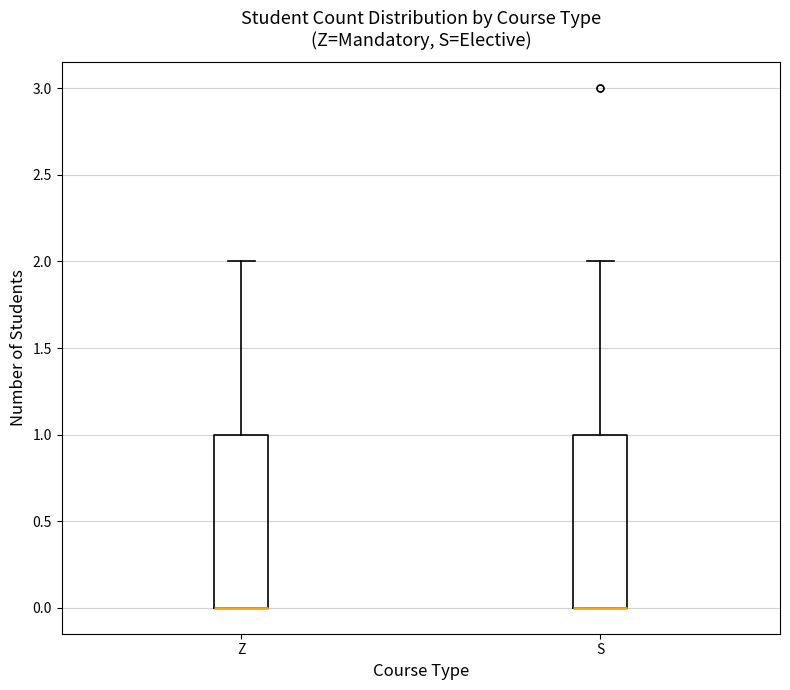

Reading left to right, transcribe this box plot: for each box, give where its median line is, the range the box spans, and where its two whiskers end, as read against the y-axis. The values are not printed on the chart, so give them approximately, as read against the axis.

Z: median 0 (drawn on the box's lower edge), box 0 to 1, whiskers 0 to 2
S: median 0 (drawn on the box's lower edge), box 0 to 1, whiskers 0 to 2